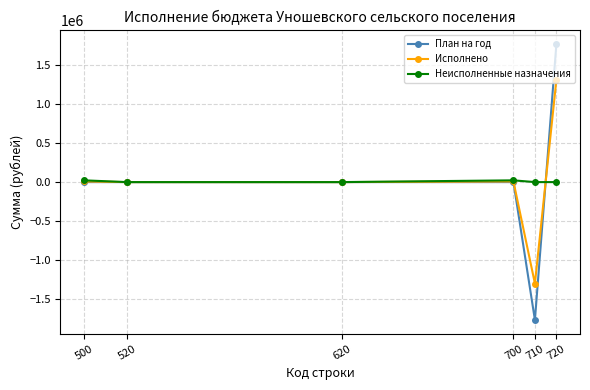

Which series changed the most between 620 and 720?

План на год